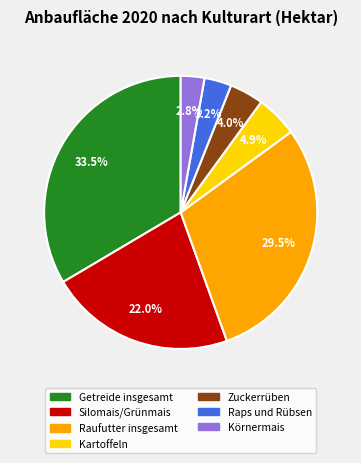

What percentage is NOT represented by Kartoffeln?

95.1%